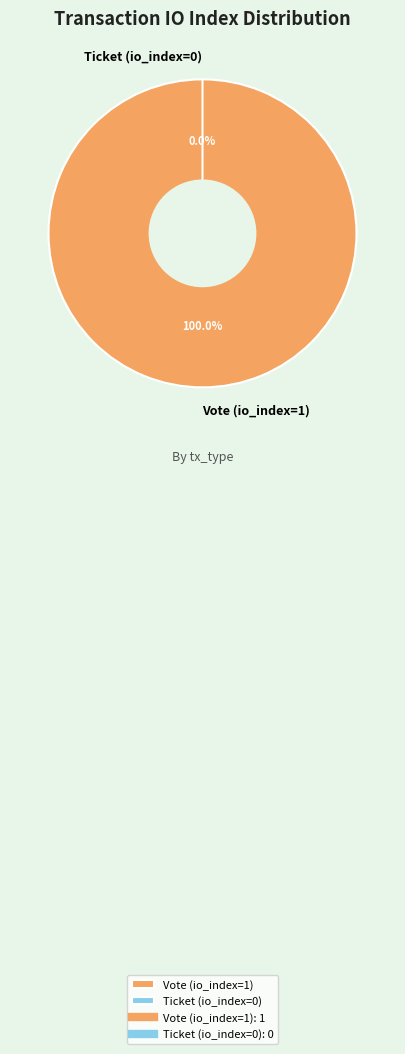

Which category has the biggest portion of the pie?

Vote (io_index=1)